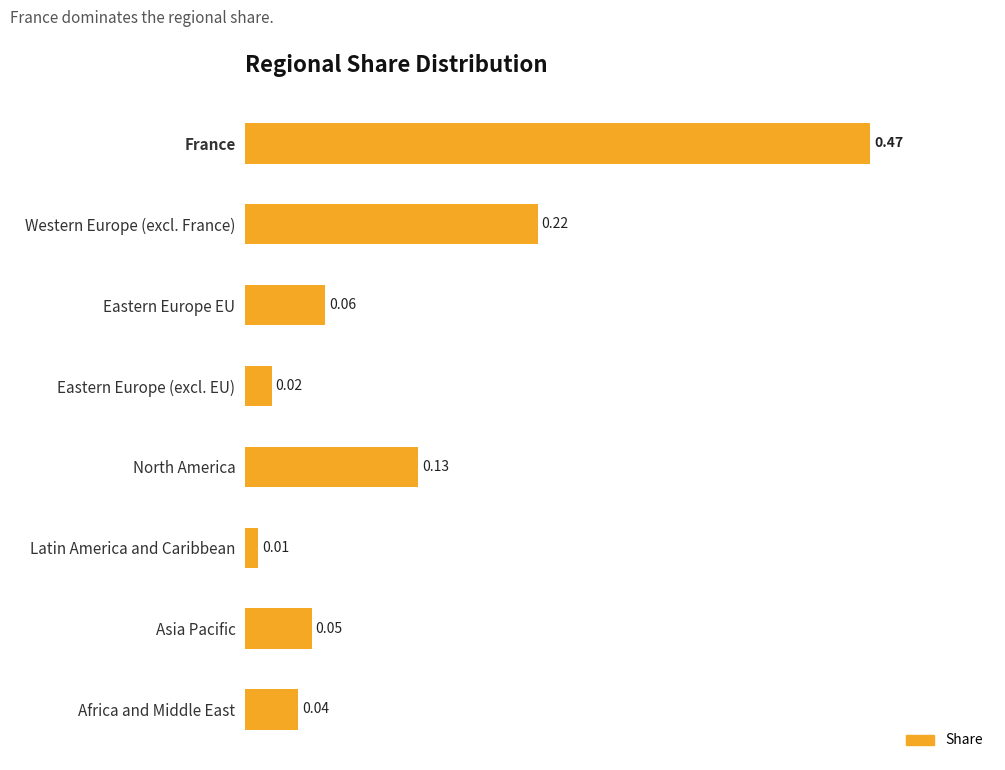

What is the label of the 5th bar from the bottom?

Eastern Europe (excl. EU)